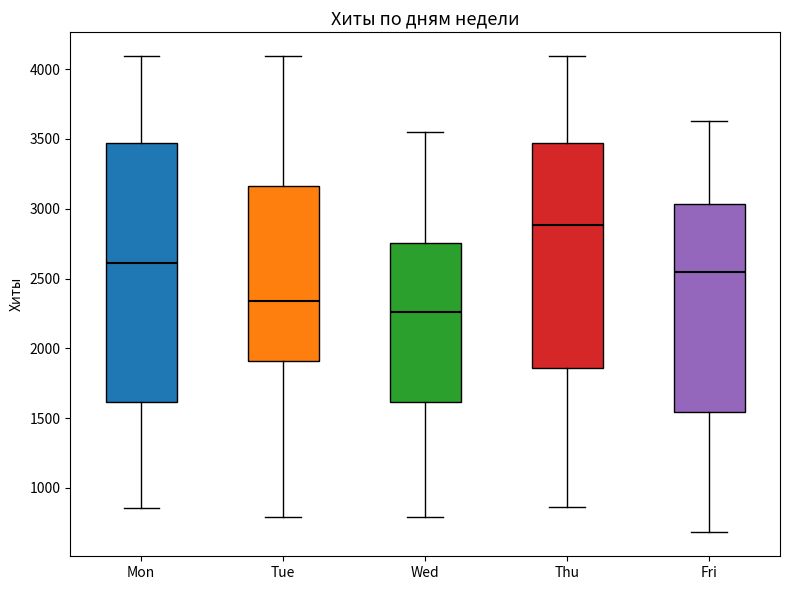

Reading left to right, read every box against the y-axis: the position of its median line, the range the box covers, and the ends of its whiskers. The values are not printed on the chart, so give them approximately, as read against the axis.

Mon: median 2600, box 1600 to 3450, whiskers 850 to 4100
Tue: median 2350, box 1900 to 3150, whiskers 800 to 4100
Wed: median 2250, box 1600 to 2750, whiskers 800 to 3550
Thu: median 2900, box 1850 to 3450, whiskers 850 to 4100
Fri: median 2550, box 1550 to 3050, whiskers 700 to 3650